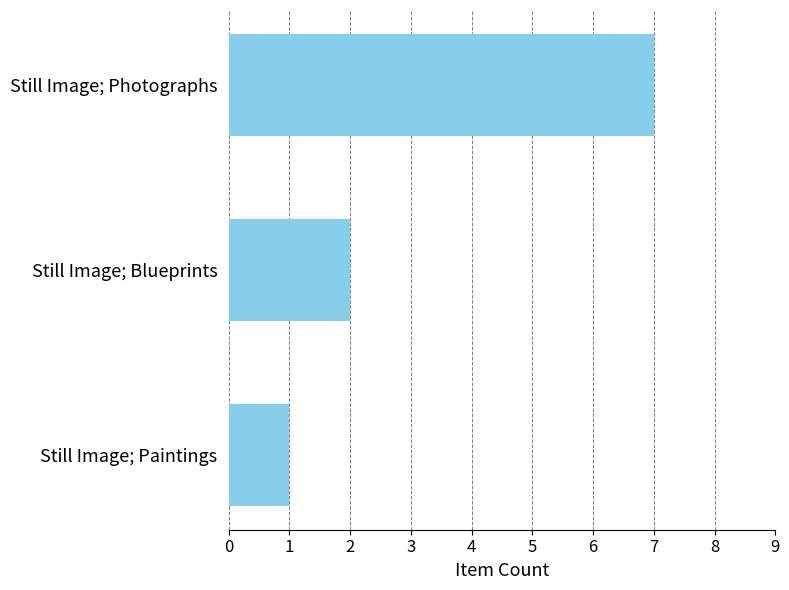

What is the maximum value shown in the chart?

7